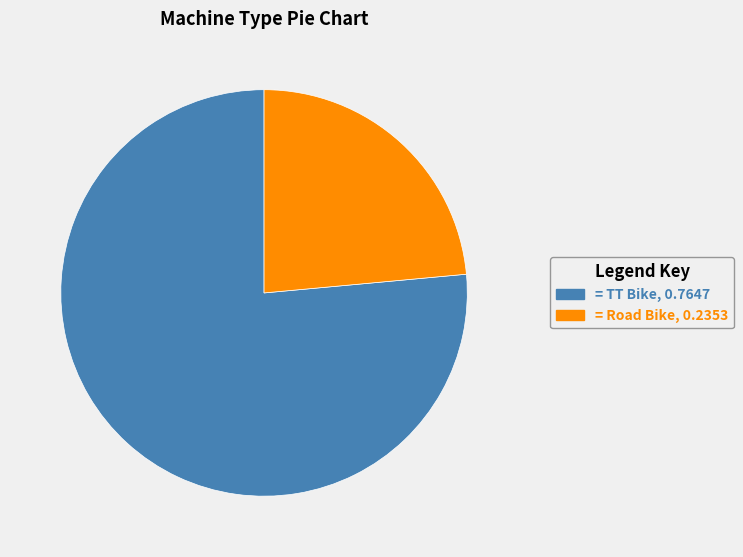

How many segments does this pie chart have?

2